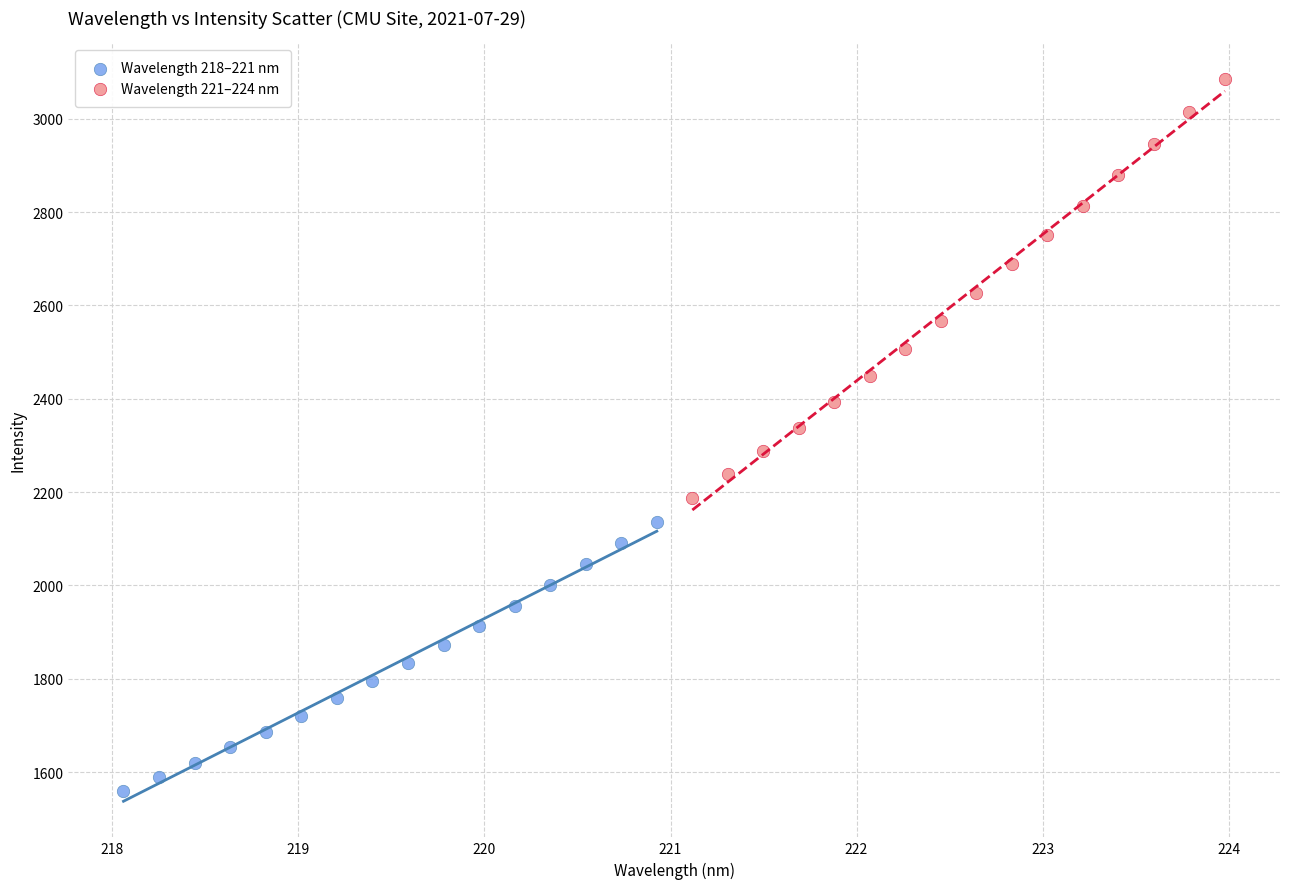

Which series reaches the minimum Y coordinate?

Wavelength 218–221 nm